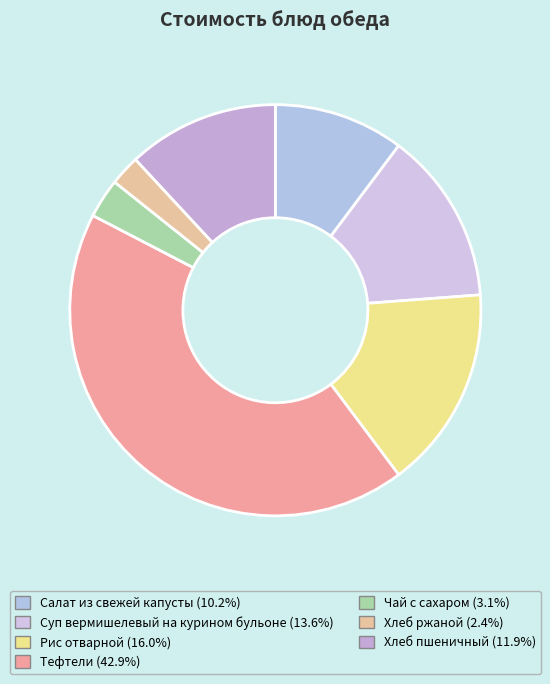

The Суп вермишелевый на курином бульоне slice represents 14% of the pie. True or false?

True